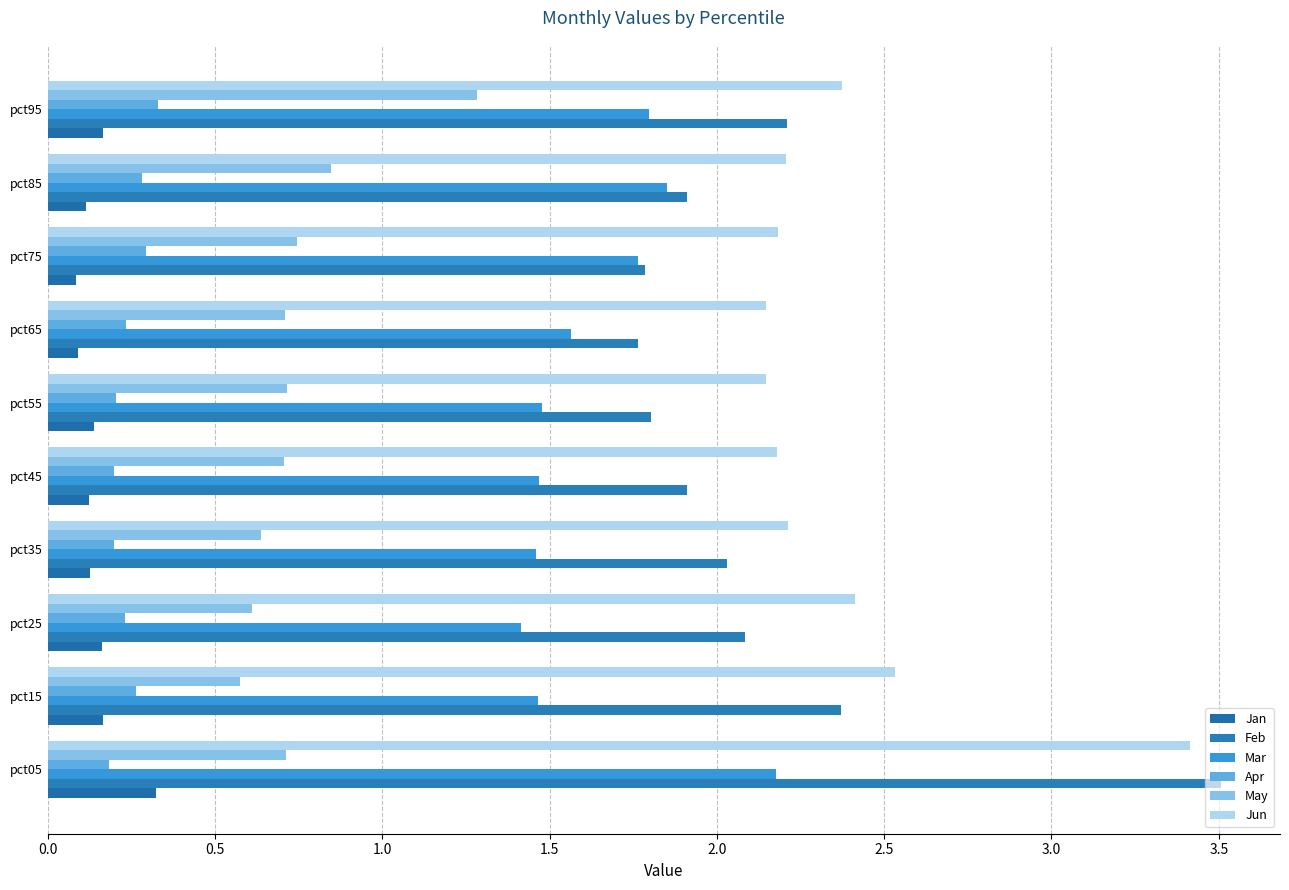

How many Mar values are between 1 and 2?

9